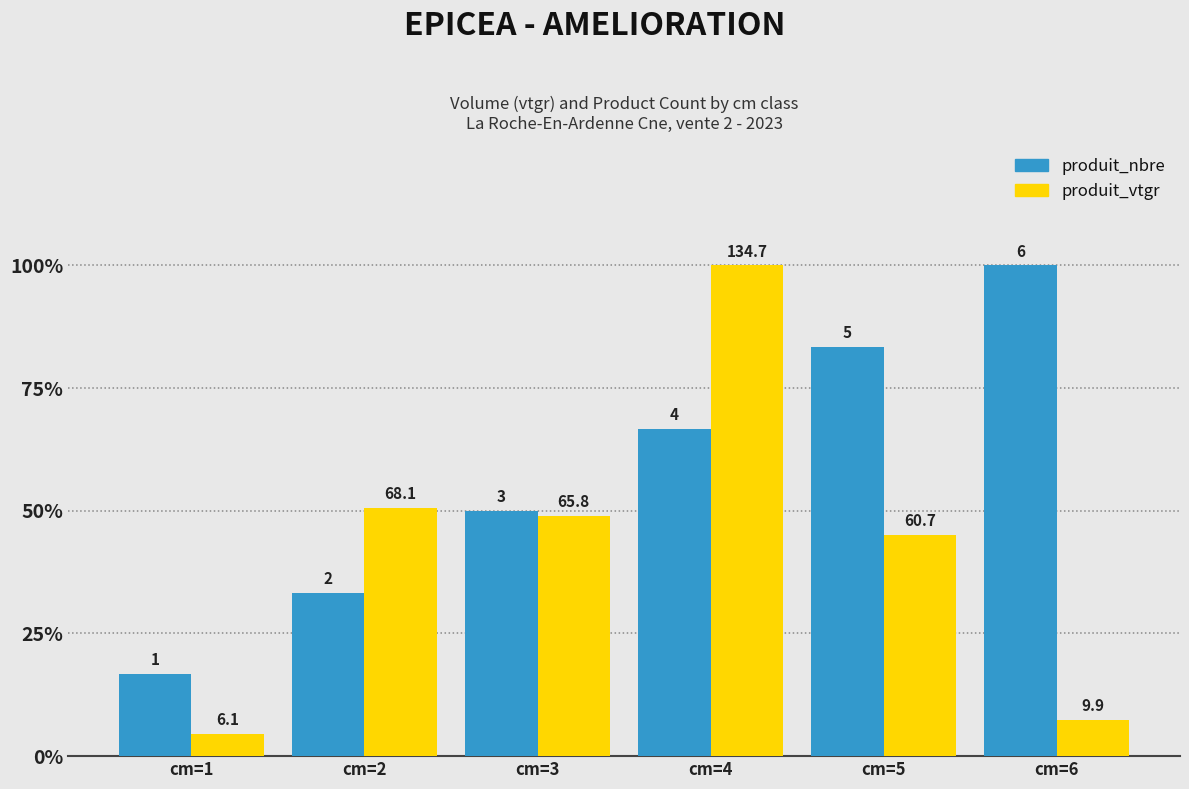

Reading left to right, what are all the values shown in this chart?

produit_nbre: cm=1=16.7	cm=2=33.3	cm=3=50.0	cm=4=66.7	cm=5=83.3	cm=6=100.0
produit_vtgr: cm=1=4.6	cm=2=50.6	cm=3=48.9	cm=4=100.0	cm=5=45.1	cm=6=7.3